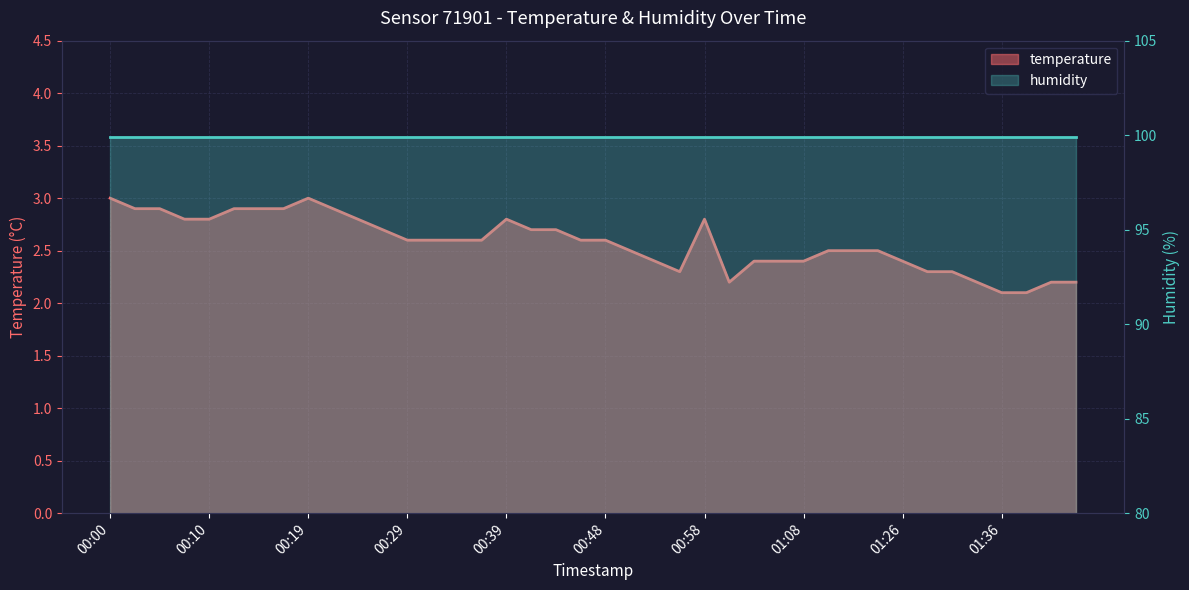

Rank the categories by value from lowest to highest.

01:36, 01:38, 01:01, 01:33, 01:41, 01:43, 00:56, 01:28, 01:31, 00:53, 01:03, 01:06, 01:08, 01:26, 00:51, 01:14, 01:17, 01:19, 00:29, 00:31, 00:34, 00:36, 00:46, 00:48, 00:27, 00:41, 00:44, 00:07, 00:10, 00:24, 00:39, 00:58, 00:02, 00:05, 00:12, 00:14, 00:17, 00:22, 00:00, 00:19